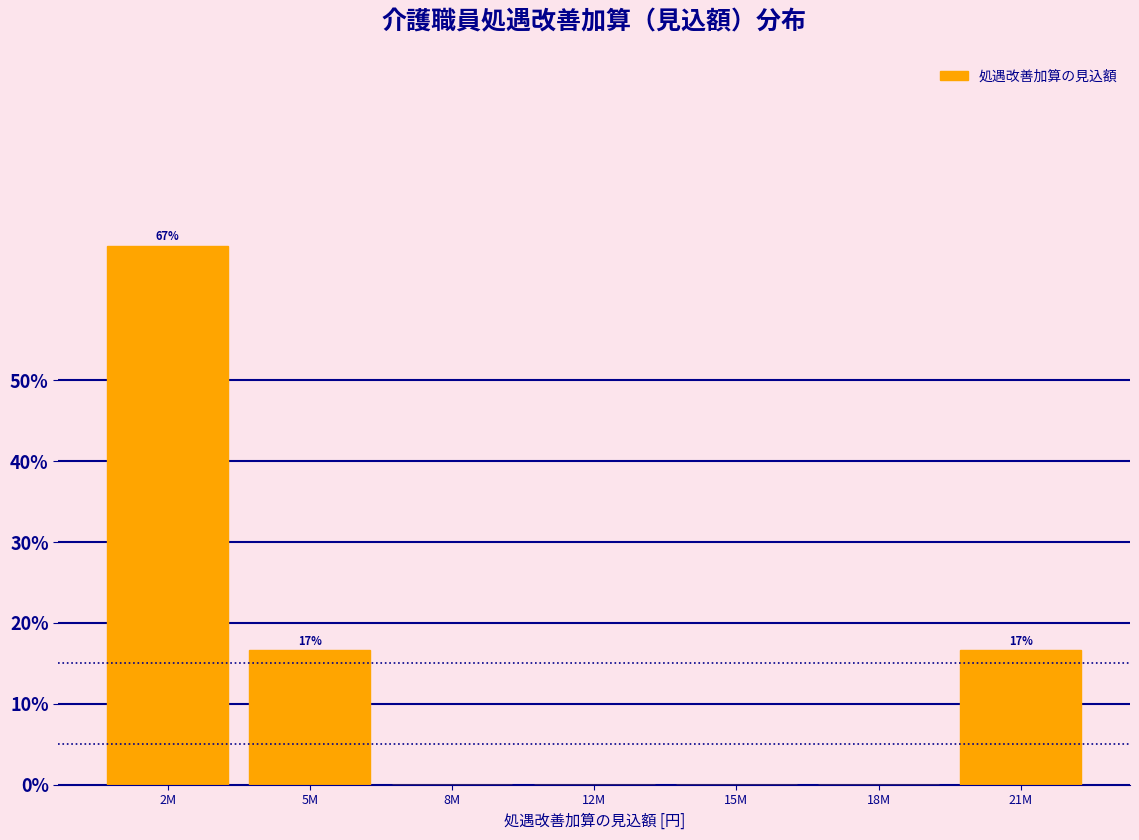

Reading left to right, extract all data points from this chart.

2M=66.7	5M=16.7	8M=0.0	12M=0.0	15M=0.0	18M=0.0	21M=16.7